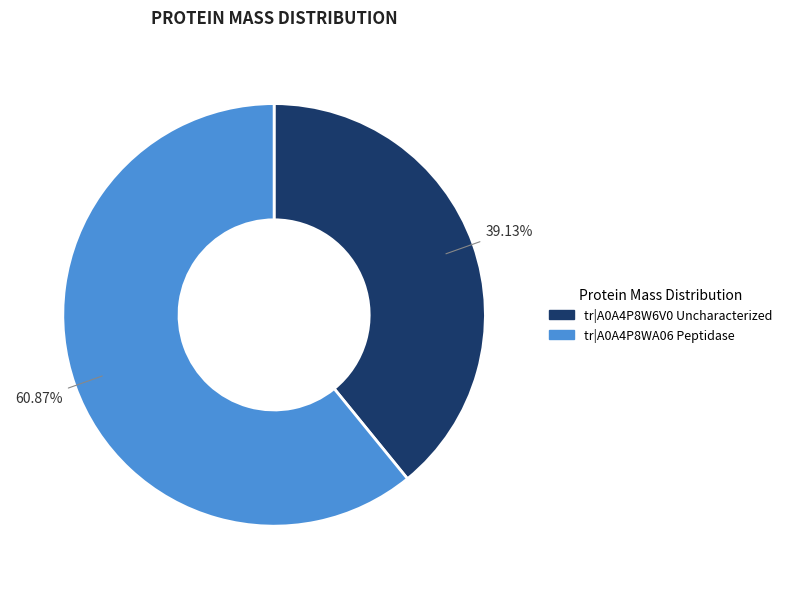

Is there any slice that represents more than half of the pie?

Yes